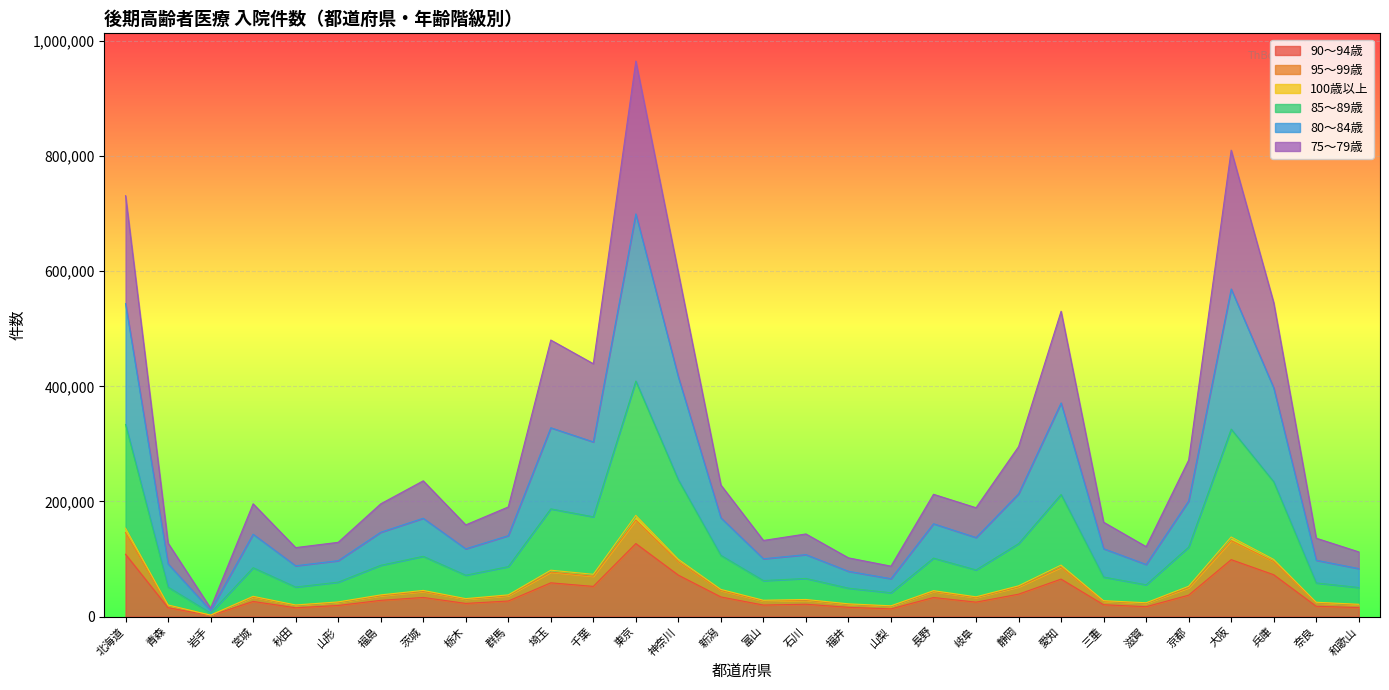

At which category is the sum across all series the highest?

東京